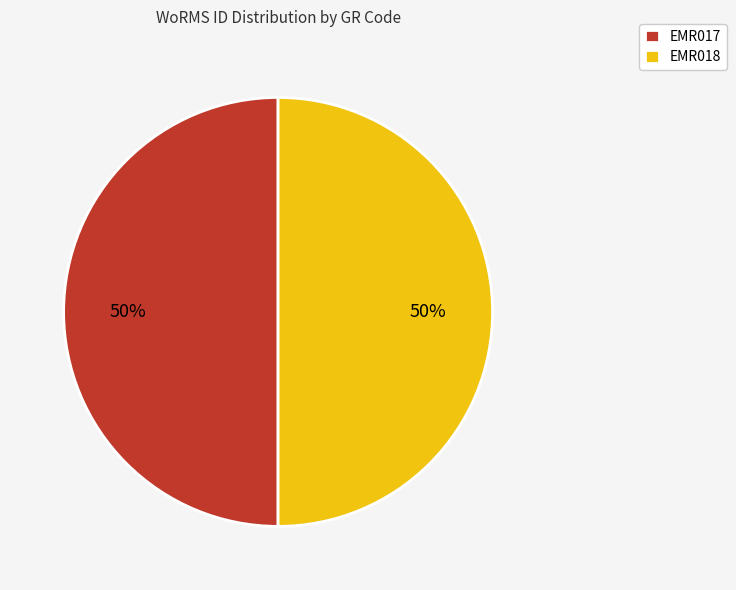

Approximately how many times larger is the value at EMR017 compared to EMR018?

1.0